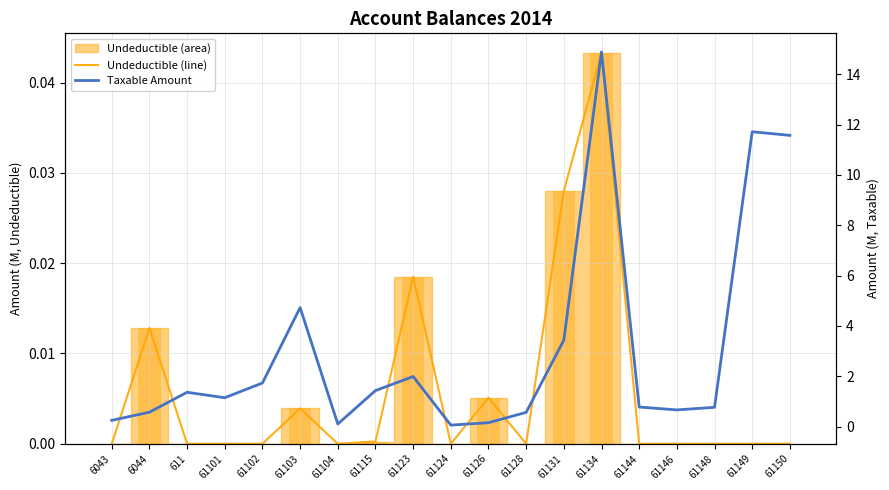

At which category is the sum across all series the highest?

61134